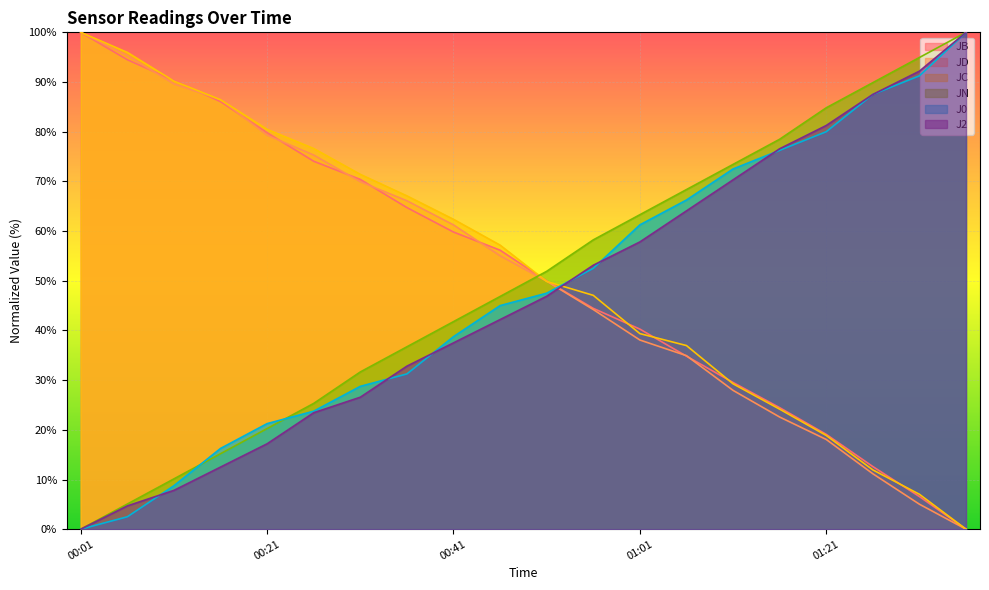

What is the approximate value of J2 at 01:11?

70.3